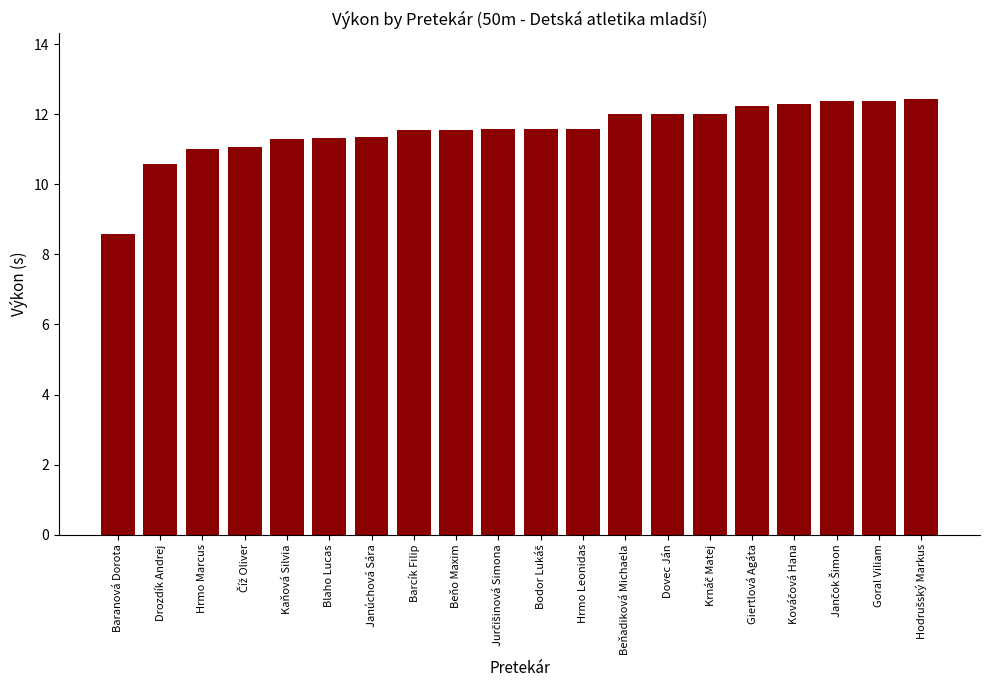

What is the minimum value shown in the chart?

8.6